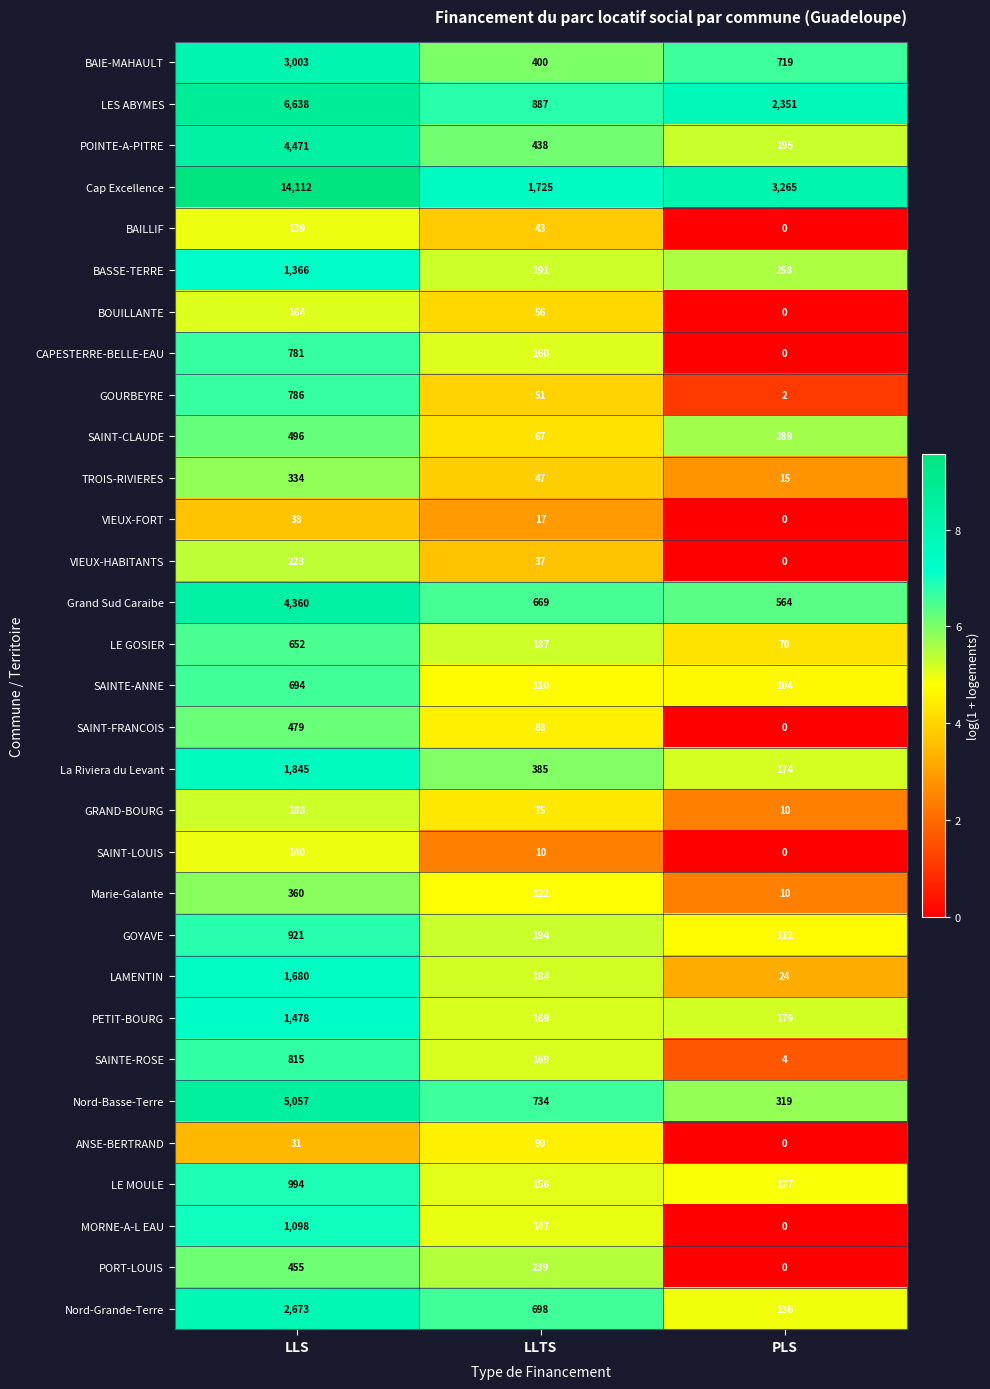

At which category does the chart reach its minimum across all series?

PLS